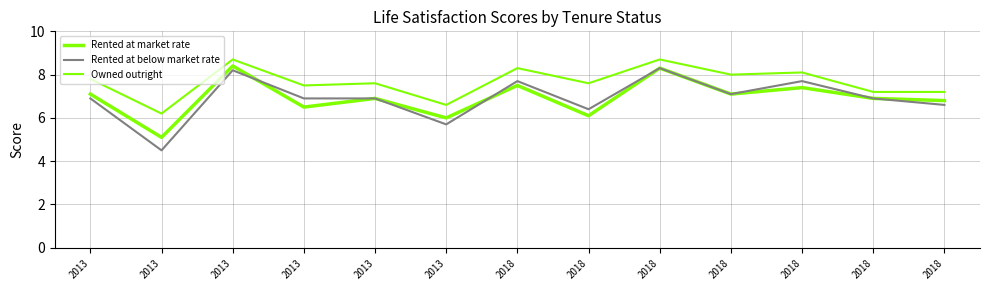

How many series are shown in this chart?

3